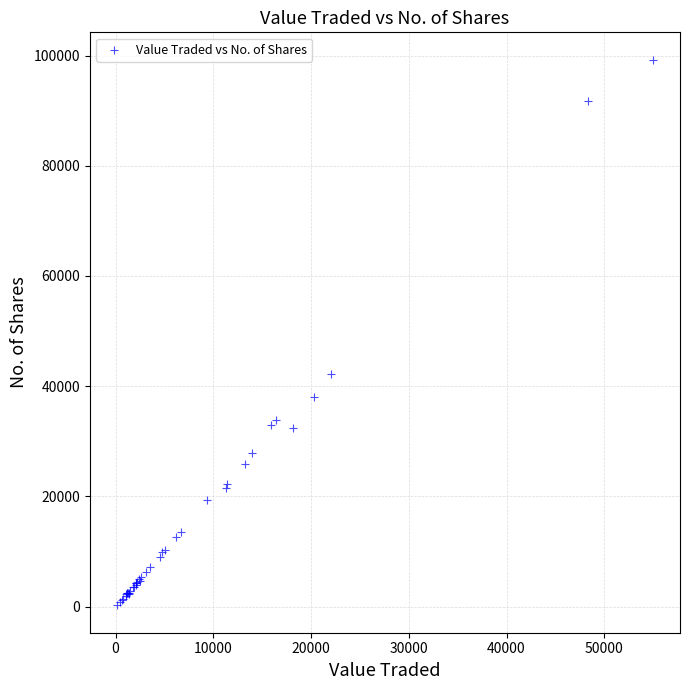

What Y value in the scatter plot is closest to 49733?

42204